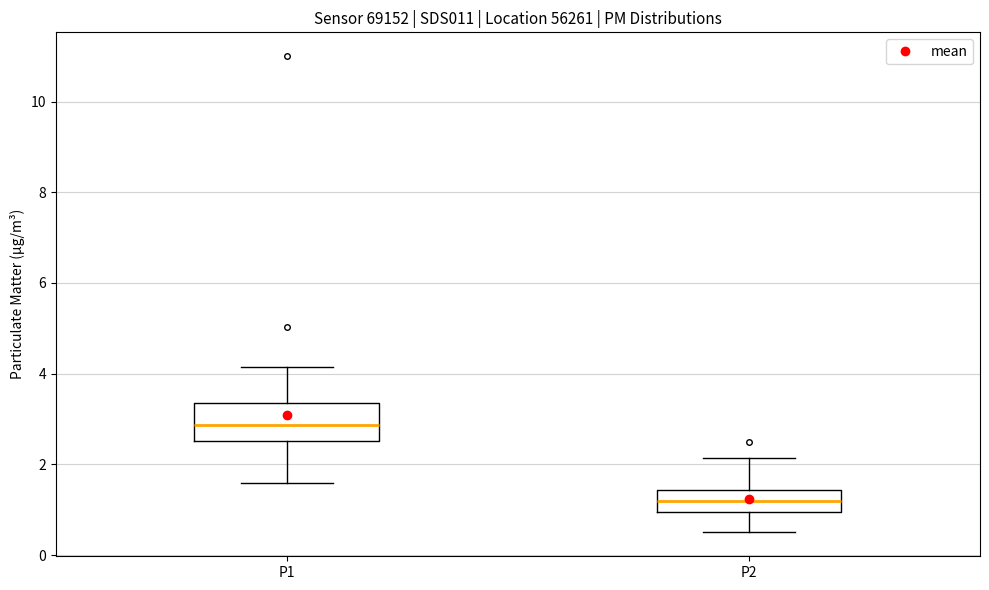

Which box is the tallest, from its lower edge to its upper edge?

P1